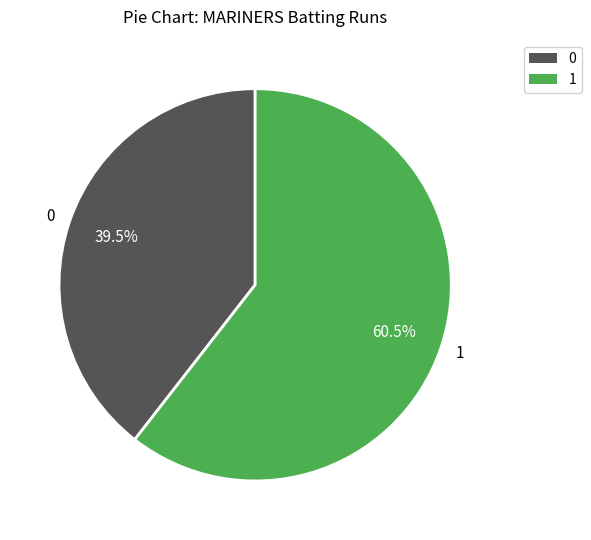

Which category has the biggest portion of the pie?

1